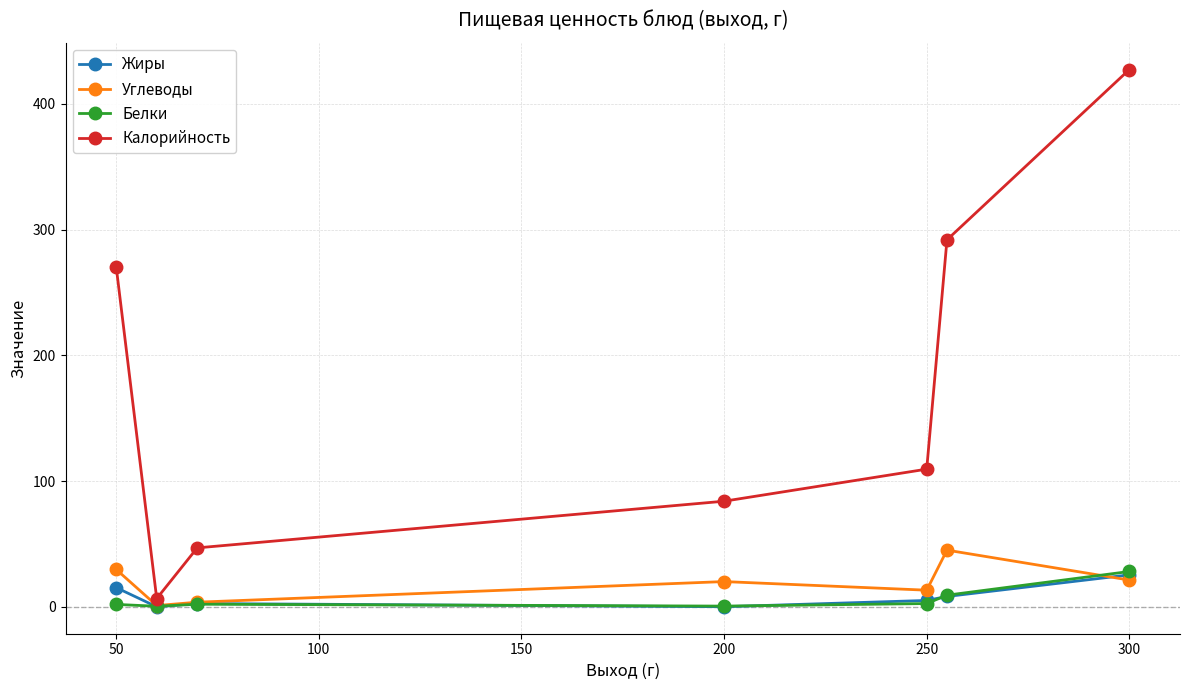

Which series has the widest spread of values?

Калорийность